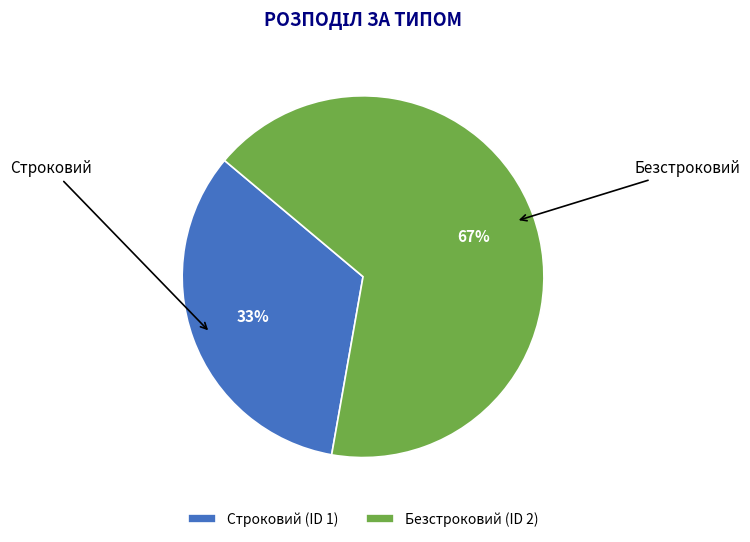

The Безстроковий slice represents 60% of the pie. True or false?

False